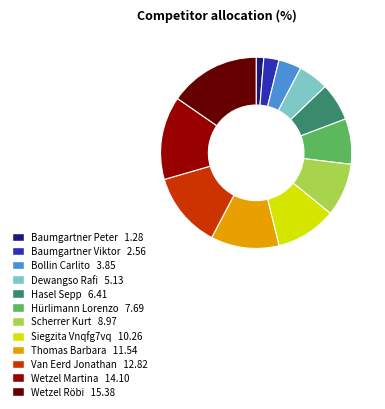

Does Wetzel Martina account for over 50% of the chart?

No